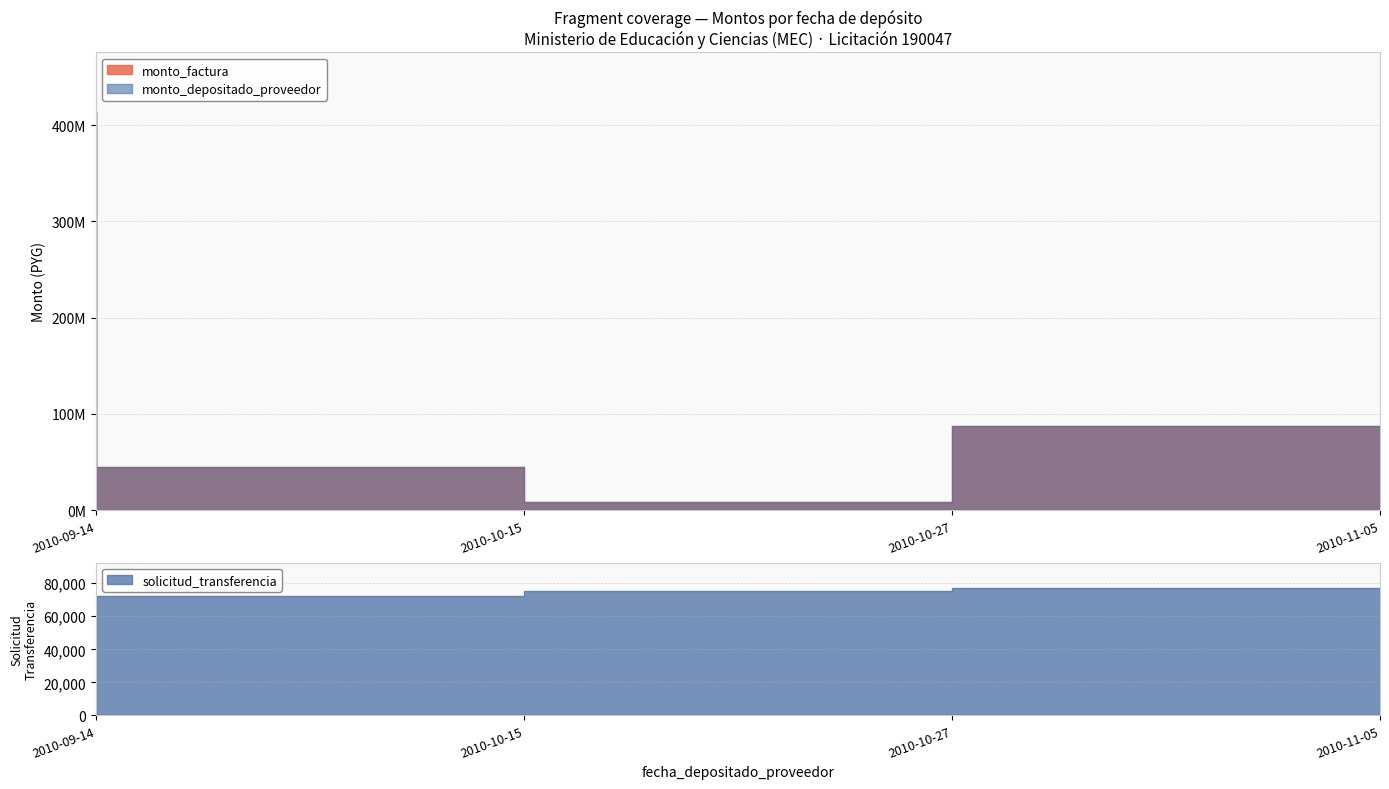

The value of solicitud_transferencia at 2010-10-15 is 72161. True or false?

True